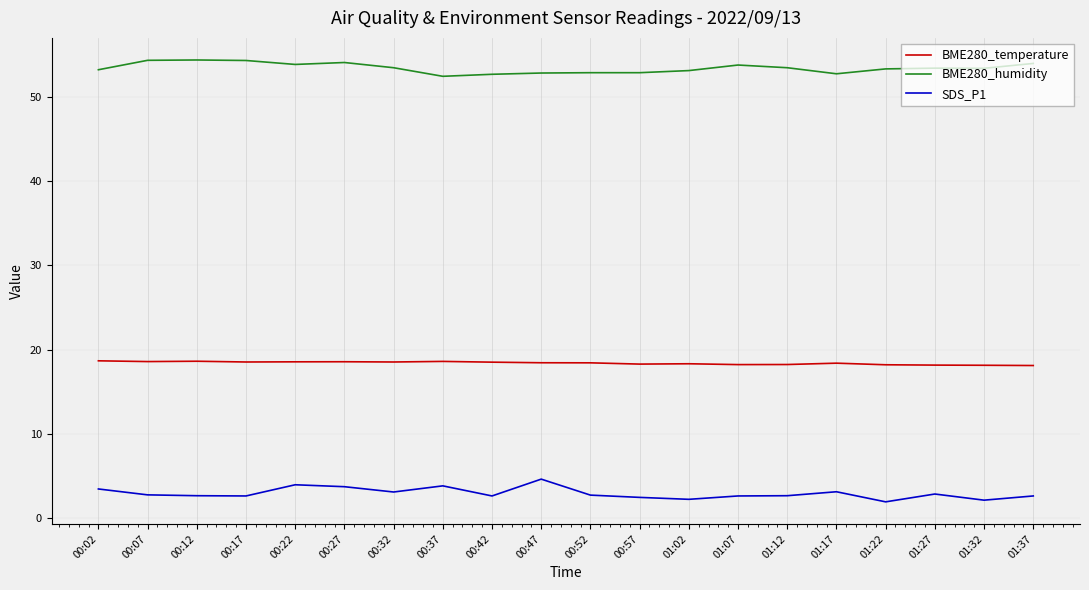

In SDS_P1, how many points are higher than both neighbors (excluding endpoints)?

5